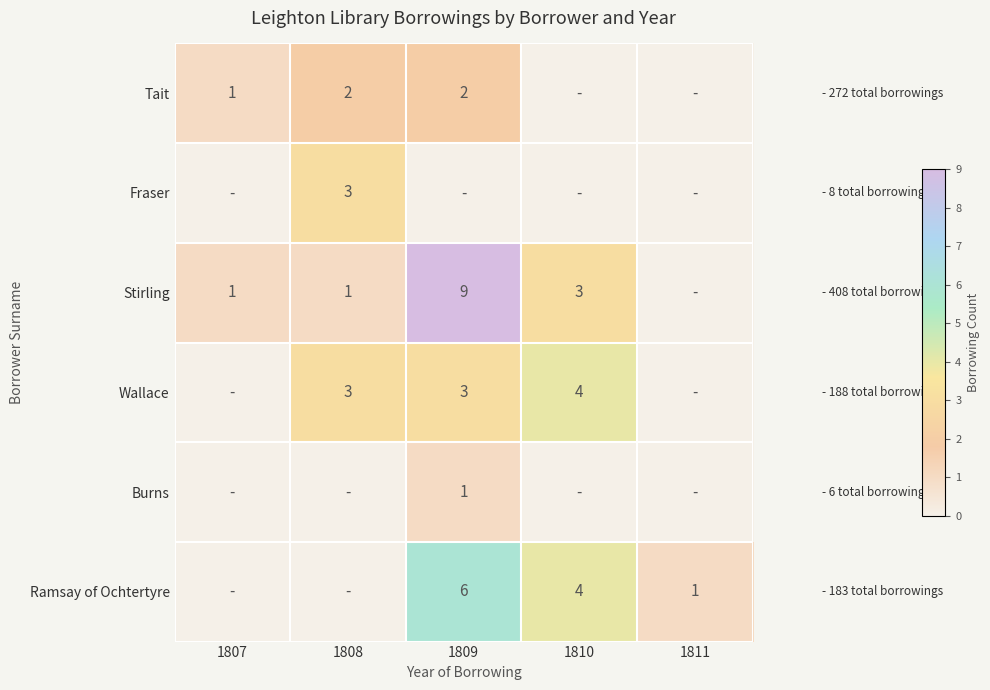

At which category does the chart reach its peak across all series?

1809